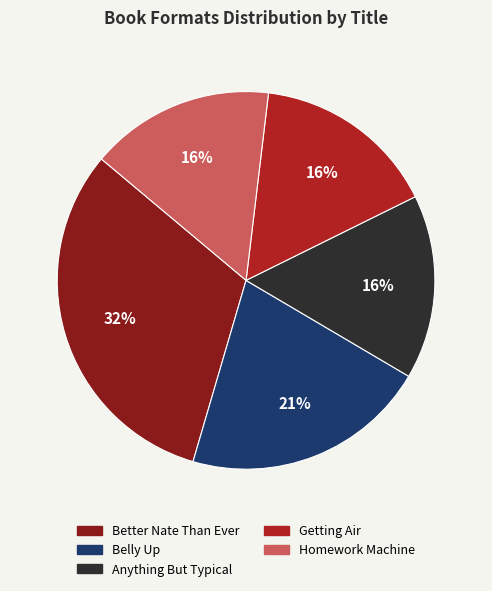

How many segments does this pie chart have?

5